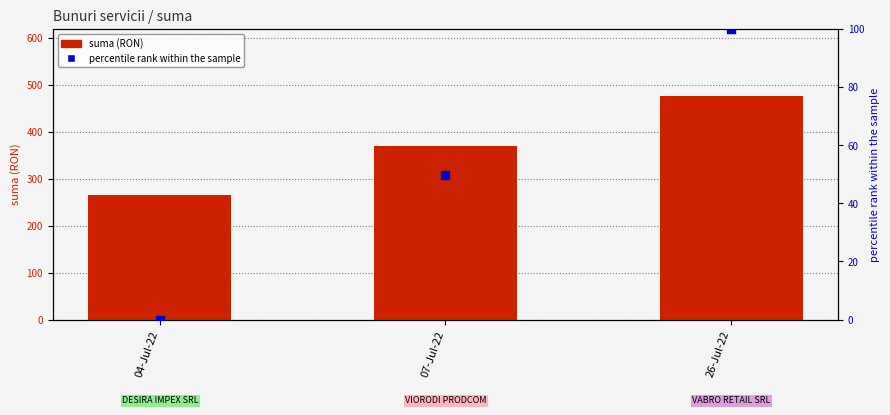

Which series contains the highest Y value?

suma (RON)